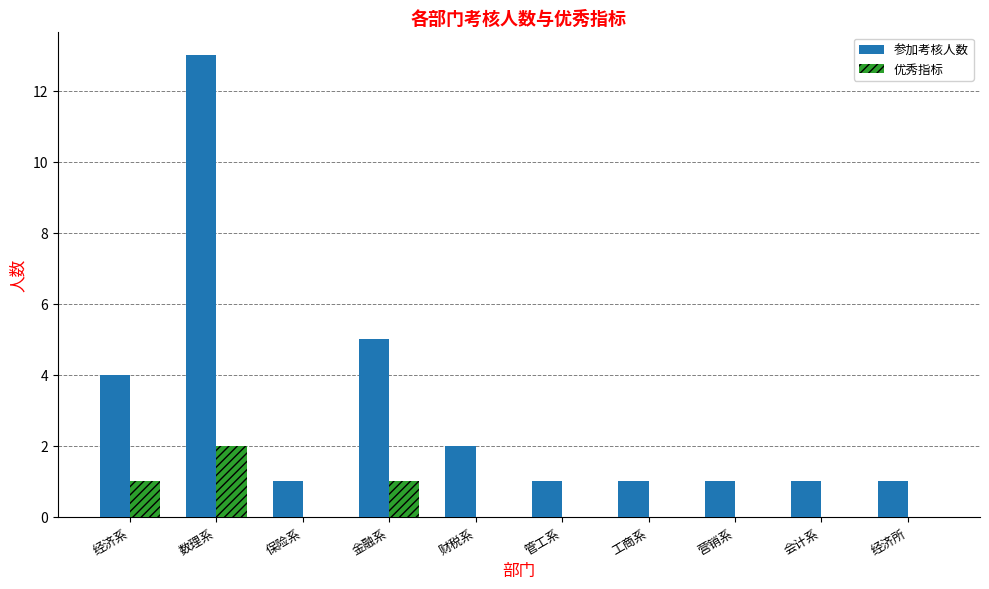

Reading left to right, list all the values displayed in this chart.

参加考核人数: 经济系=4	数理系=13	保险系=1	金融系=5	财税系=2	管工系=1	工商系=1	营销系=1	会计系=1	经济所=1
优秀指标: 经济系=1	数理系=2	保险系=0	金融系=1	财税系=0	管工系=0	工商系=0	营销系=0	会计系=0	经济所=0